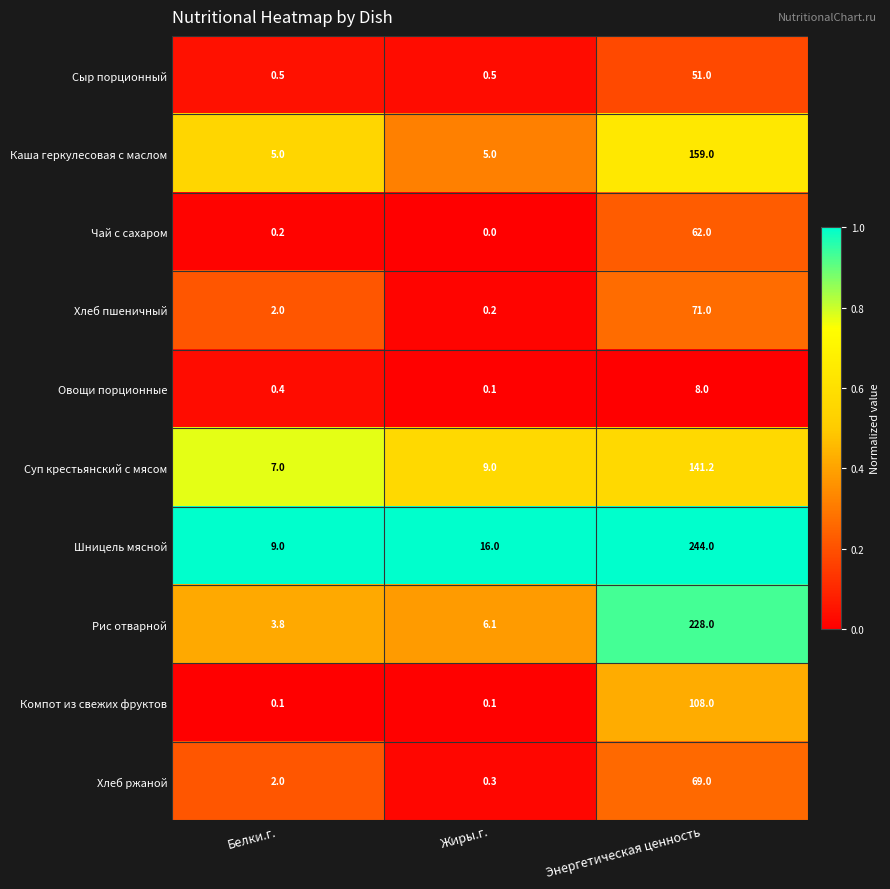

Rank the series by their maximum value, from lowest to highest.

Овощи порционные, Сыр порционный, Чай с сахаром, Хлеб ржаной, Хлеб пшеничный, Компот из свежих фруктов, Суп крестьянский с мясом, Каша геркулесовая с маслом, Рис отварной, Шницель мясной